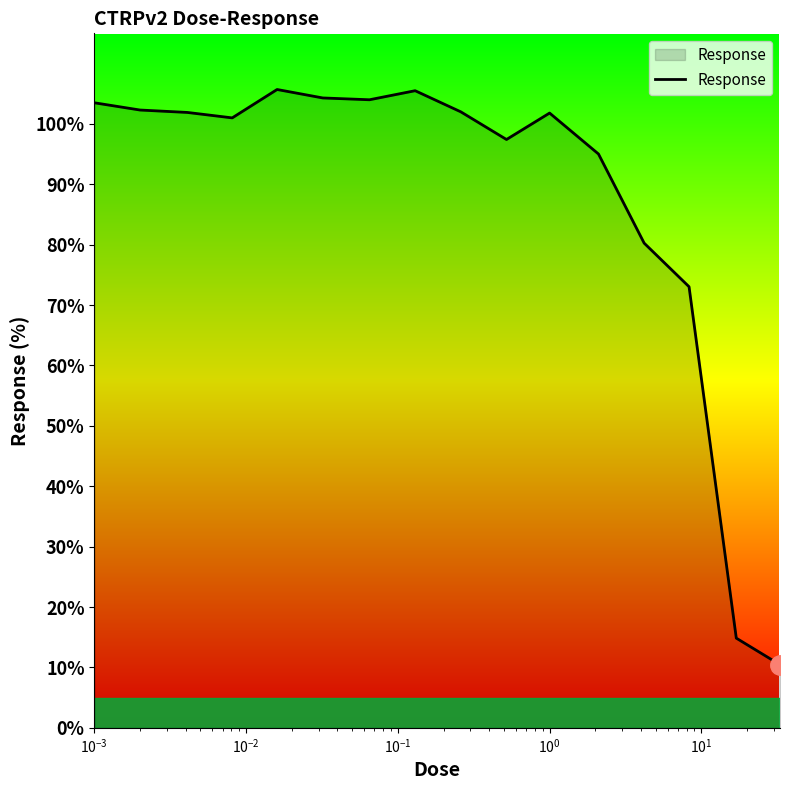

What is the maximum value shown in the chart?

105.7